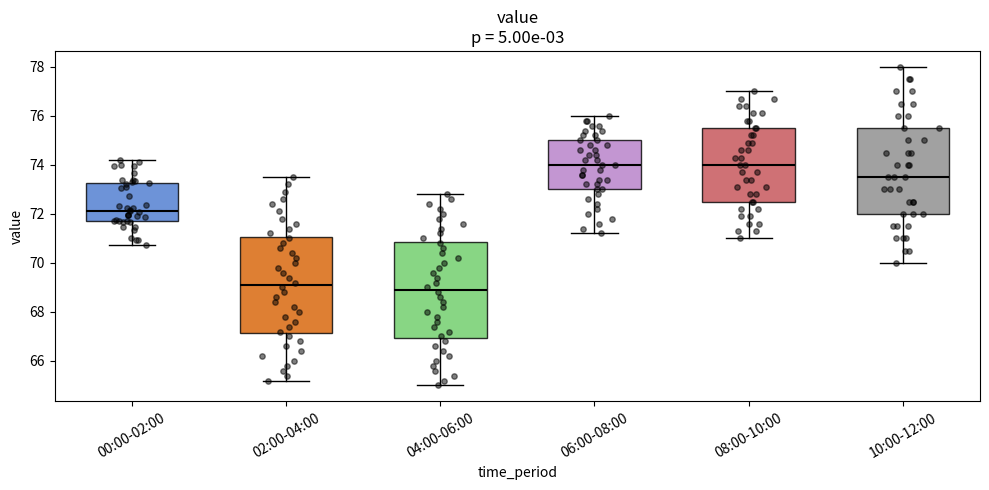

Reading left to right, read every box against the y-axis: the position of its median line, the range the box covers, and the ends of its whiskers. The values are not printed on the chart, so give them approximately, as read against the axis.

00:00-02:00: median 72.2, box 71.6 to 73.2, whiskers 70.8 to 74.2
02:00-04:00: median 69.2, box 67.2 to 71.0, whiskers 65.2 to 73.6
04:00-06:00: median 69.0, box 67.0 to 70.8, whiskers 65.0 to 72.8
06:00-08:00: median 74.0, box 73.0 to 75.0, whiskers 71.2 to 76.0
08:00-10:00: median 74.0, box 72.6 to 75.6, whiskers 71.0 to 77.0
10:00-12:00: median 73.6, box 72.0 to 75.6, whiskers 70.0 to 78.0